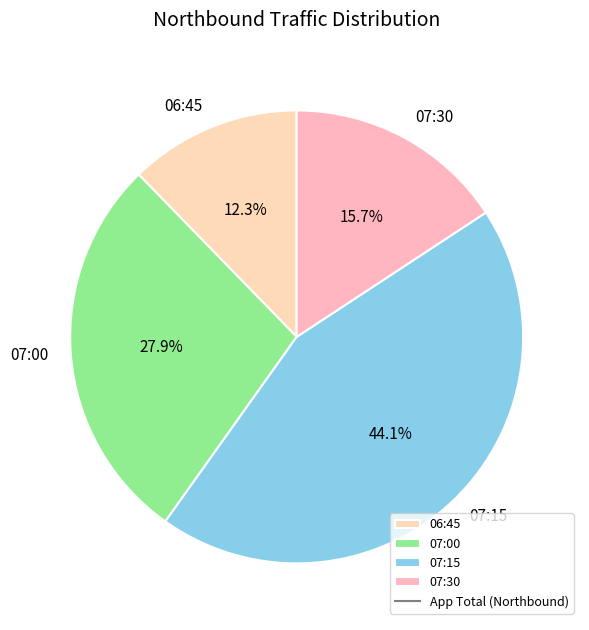

To the nearest percent, what is the average slice percentage?

25%